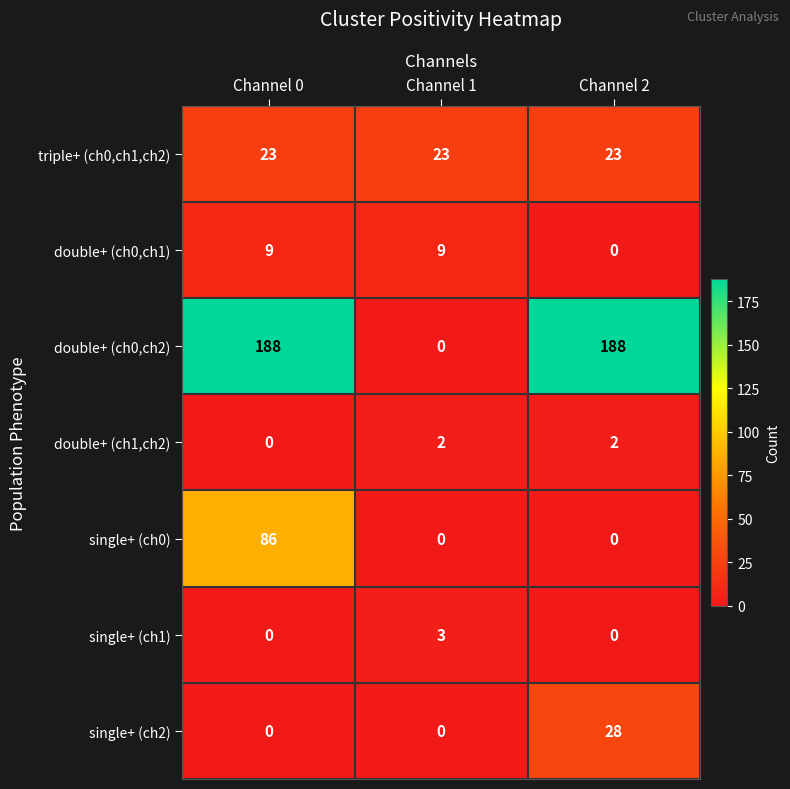

Count the number of data series in this chart.

7